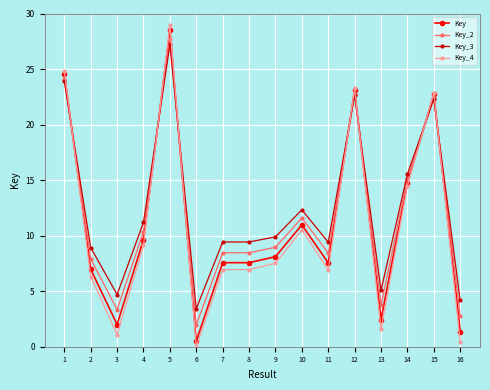

At which category is the sum across all series the highest?

5